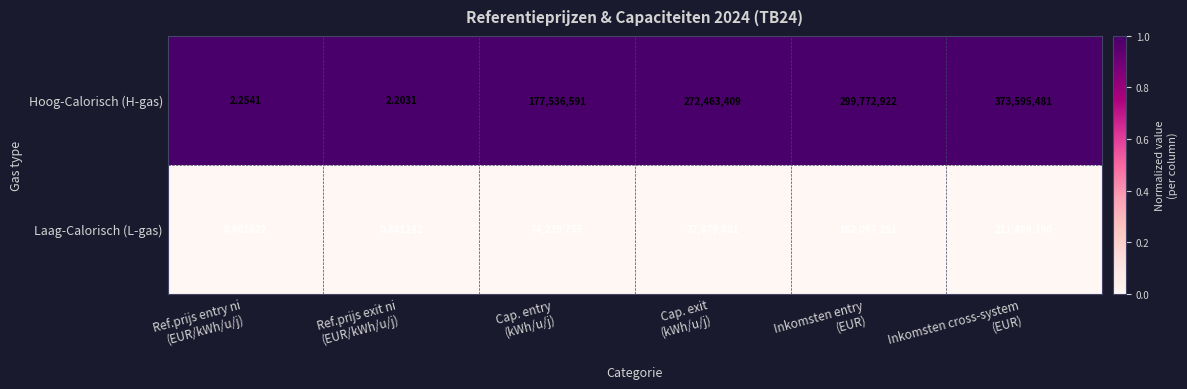

At which category is the sum across all series the highest?

Inkomsten cross-system
(EUR)